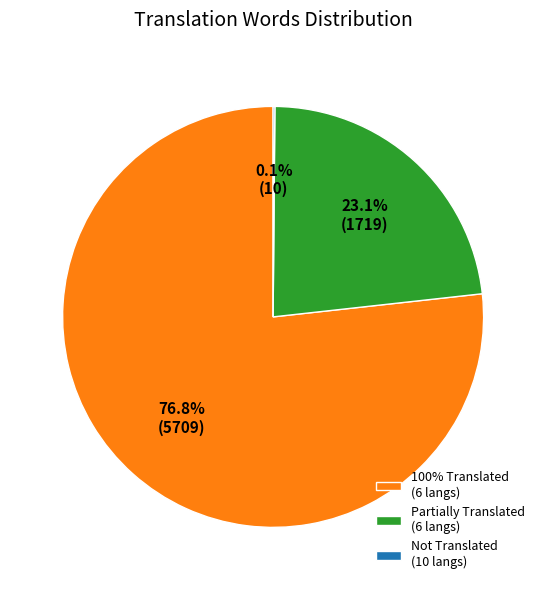

Which slice is the largest?

100% Translated (6 langs)